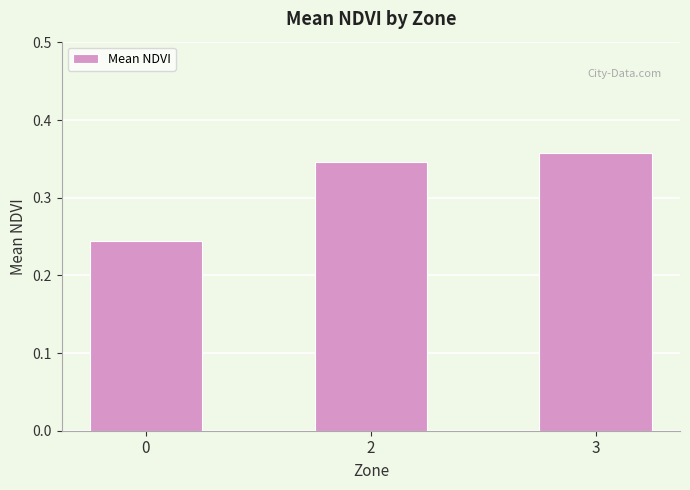

Which label corresponds to the largest value in the chart?

3